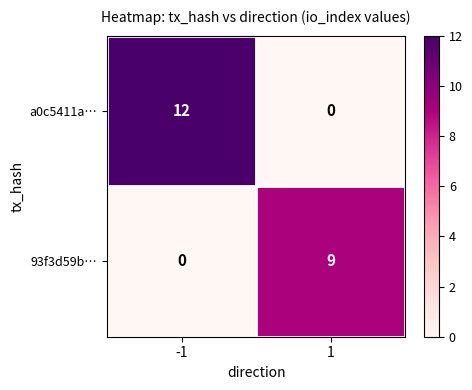

Is it true that a0c5411a… equals 12 at -1?

True